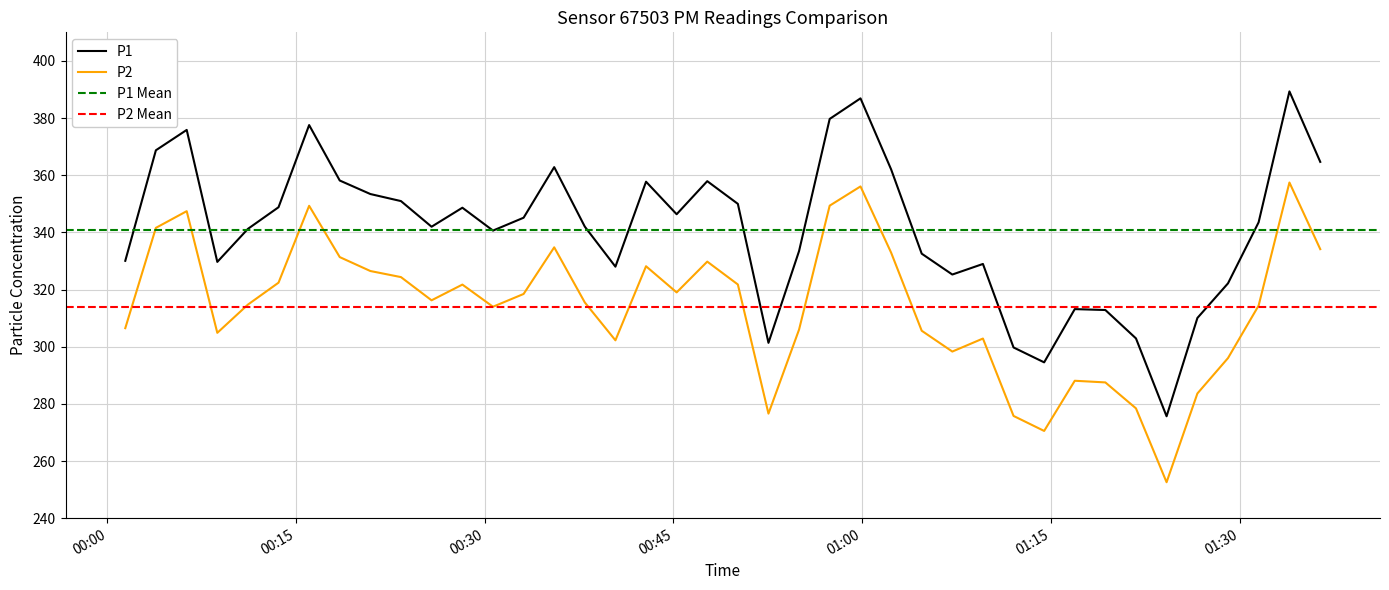

What is the minimum value for P2?

252.6